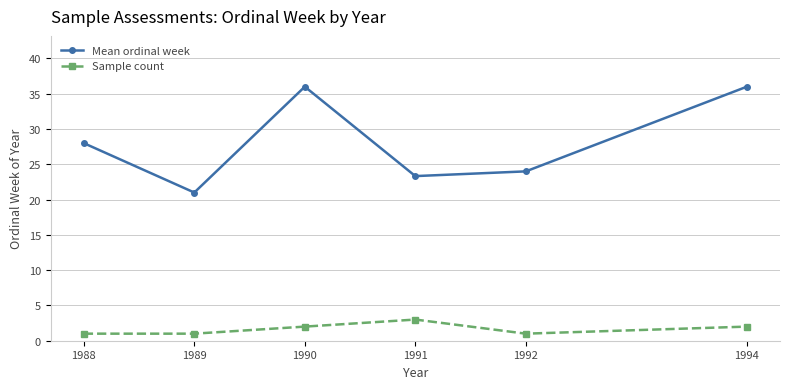

What is the value of the Sample count point at the 2nd from the left?

1.0